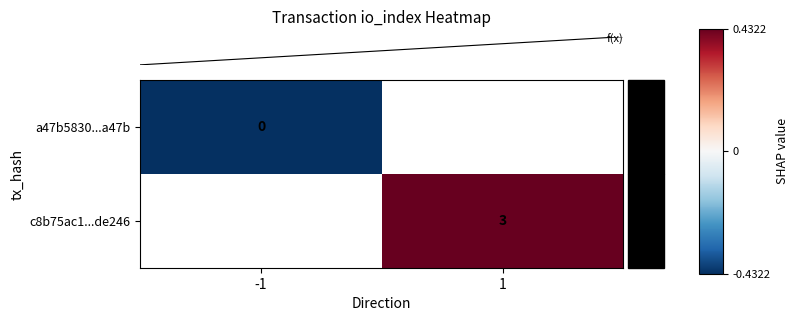

Rank the categories by row_0 value from highest to lowest.

-1, 1